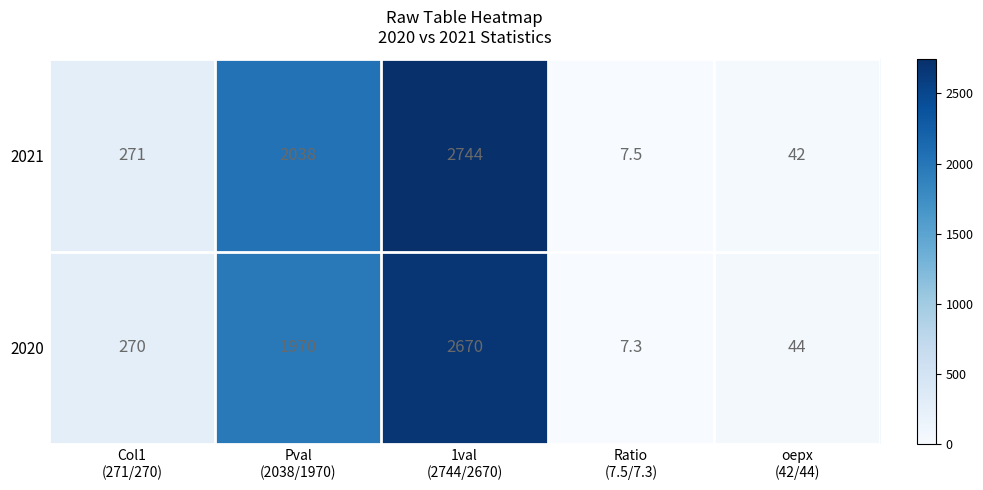

What is the lowest value of the 2021 series?

7.5